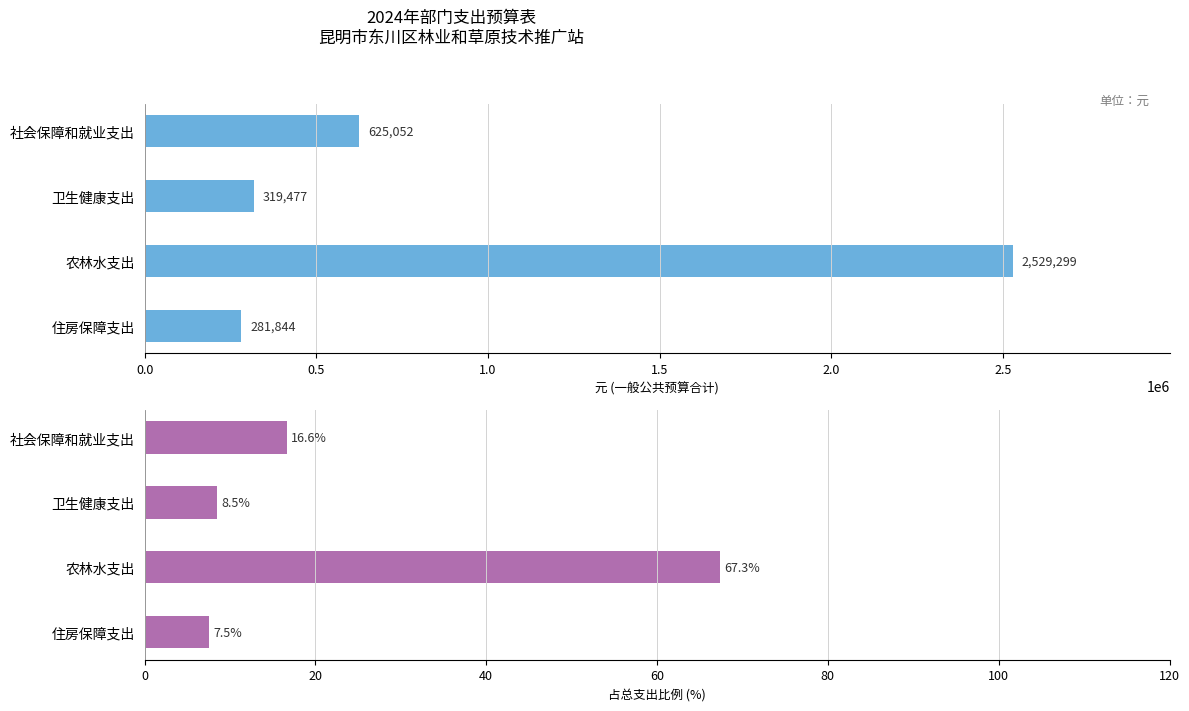

What is the maximum value shown in the chart?

2529299.0